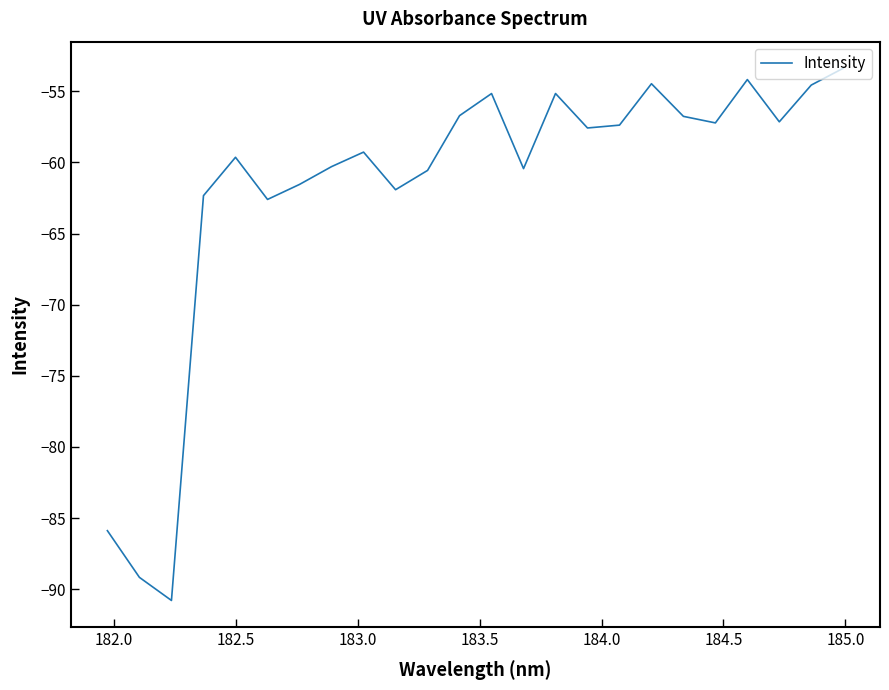

What is the maximum value shown in the chart?

-53.4